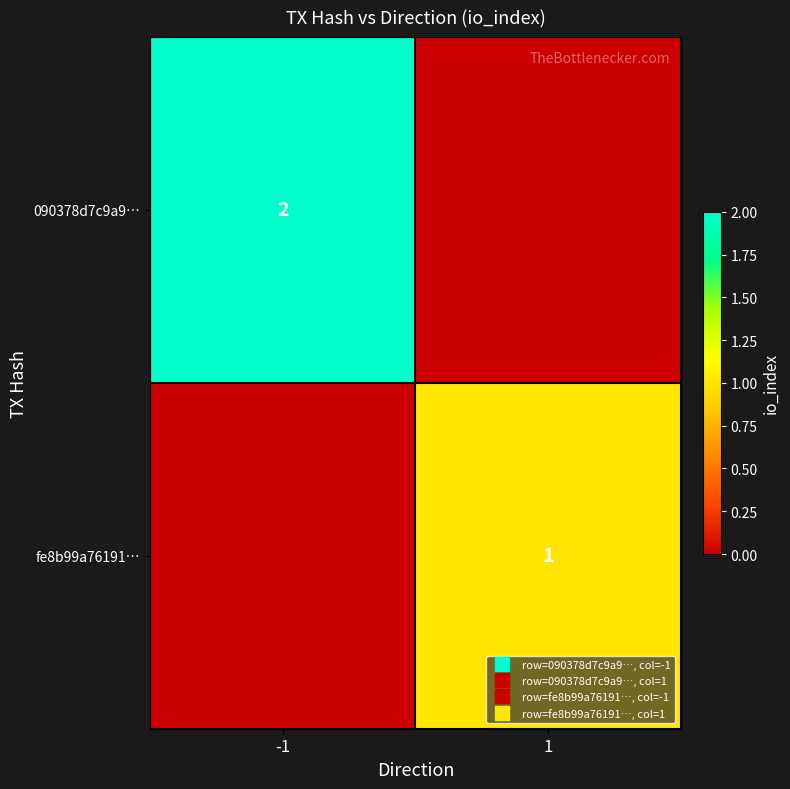

List the series in order of their overall mean, lowest first.

fe8b99a76191…, 090378d7c9a9…